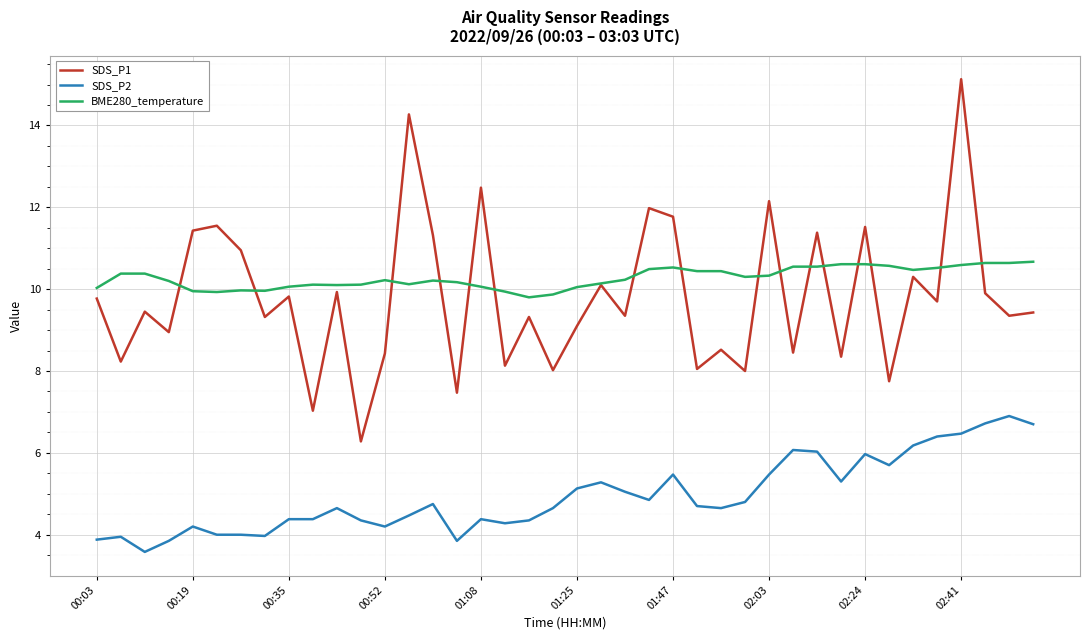

Which series has the largest range (max minus min)?

SDS_P1